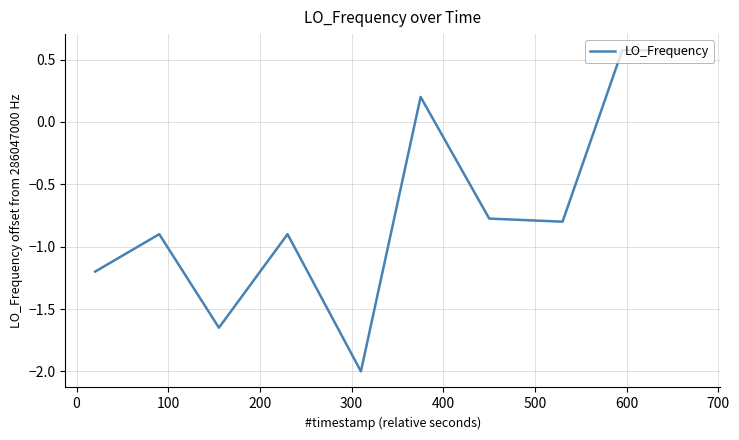

What is the maximum value shown in the chart?

0.6